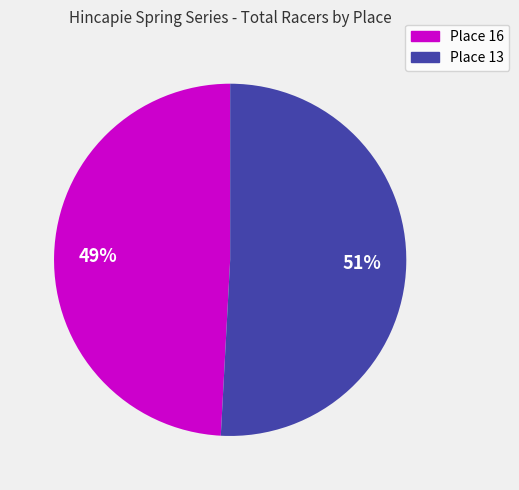

Count the number of slices in the pie.

2